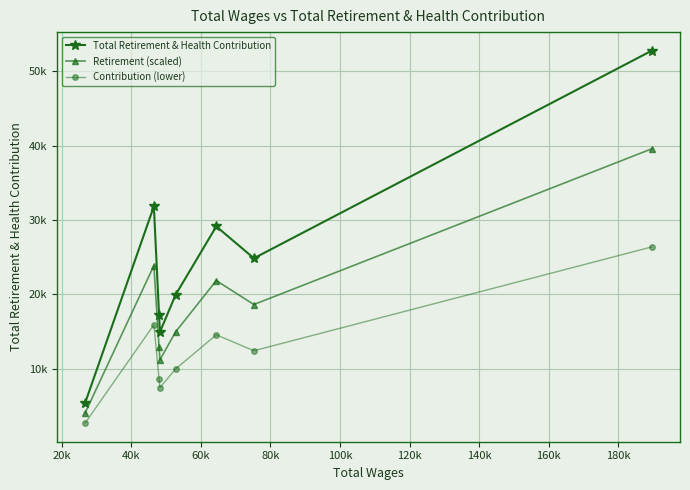

Count the number of data series in this chart.

3